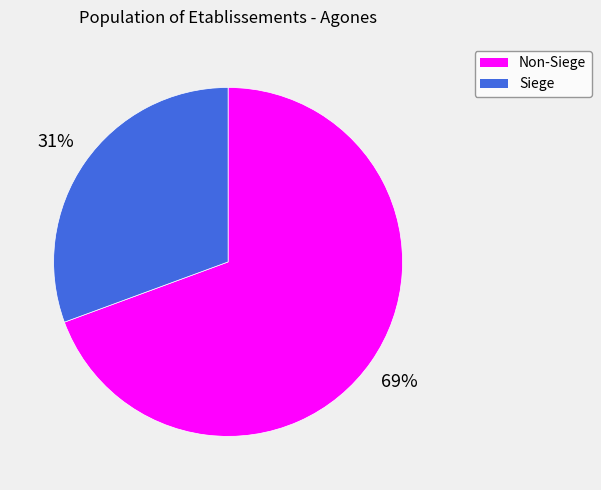

Which slice is the smallest?

Siege